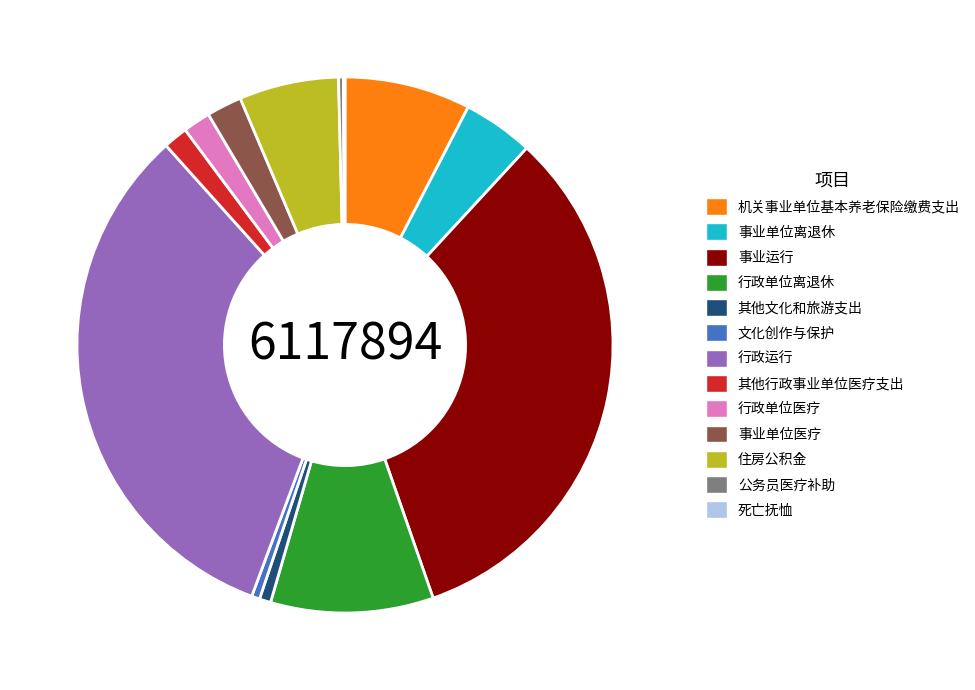

Is 其他行政事业单位医疗支出 the majority of the pie?

No